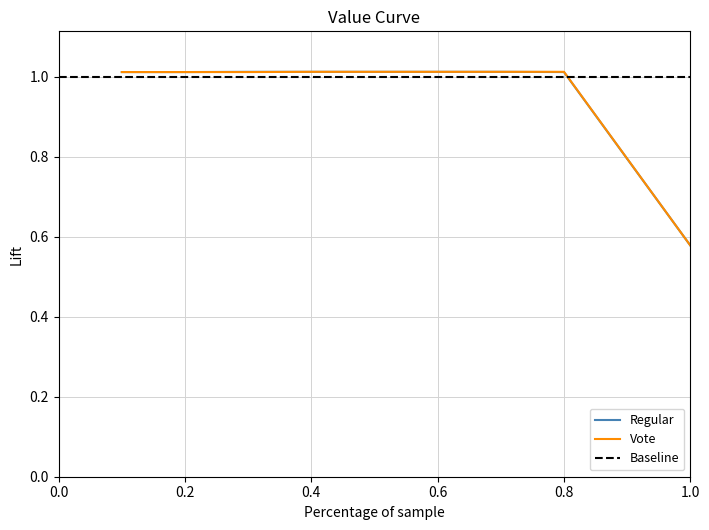

What is the minimum value for Regular?

0.6